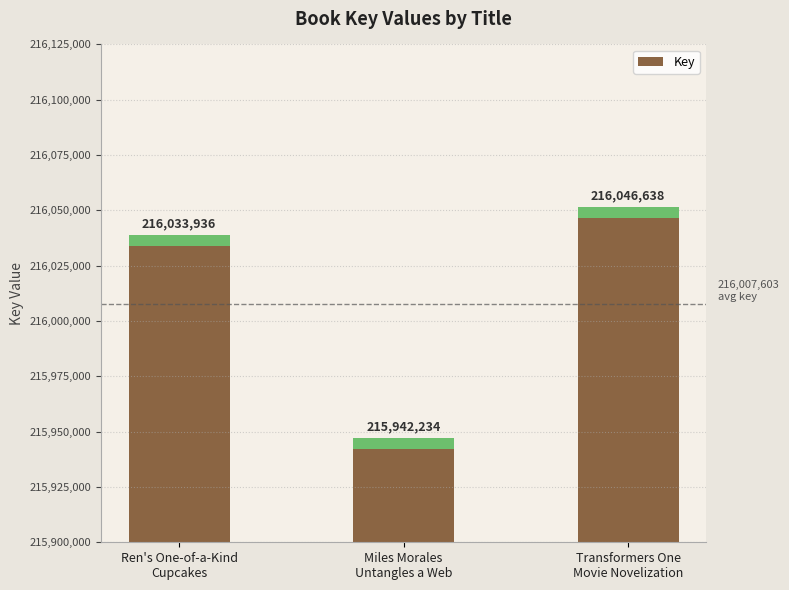

Read the value at Ren's One-of-a-Kind
Cupcakes.

216033936